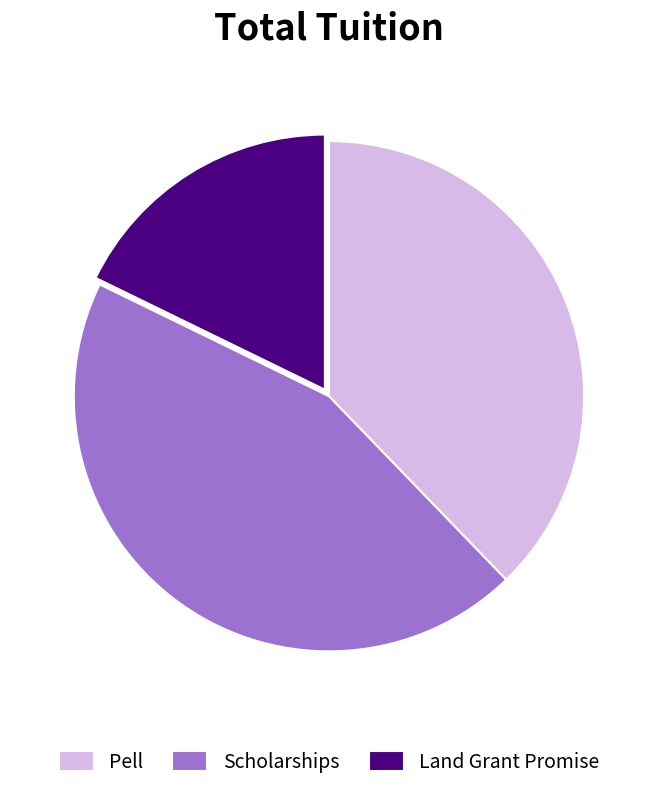

Is there a majority slice in this chart?

No